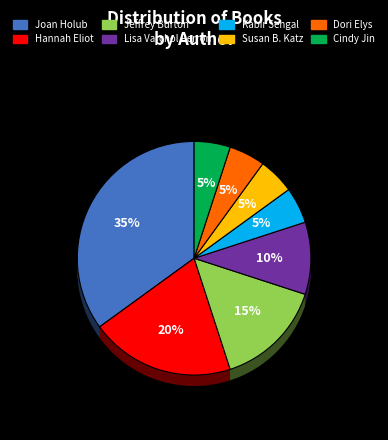

Is it true that Kabir Sehgal is 5% of the pie?

True